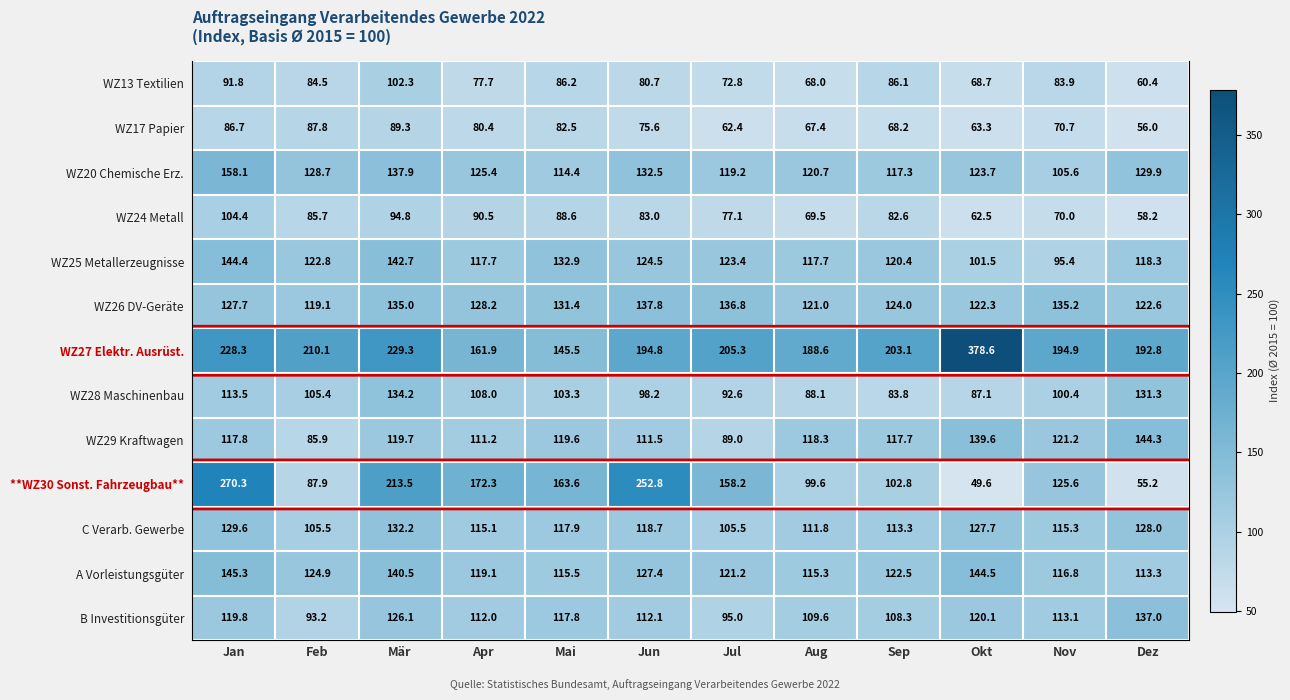

Is the value of WZ24 Metall at Sep greater than the value of B Investitionsgüter at Apr?

No